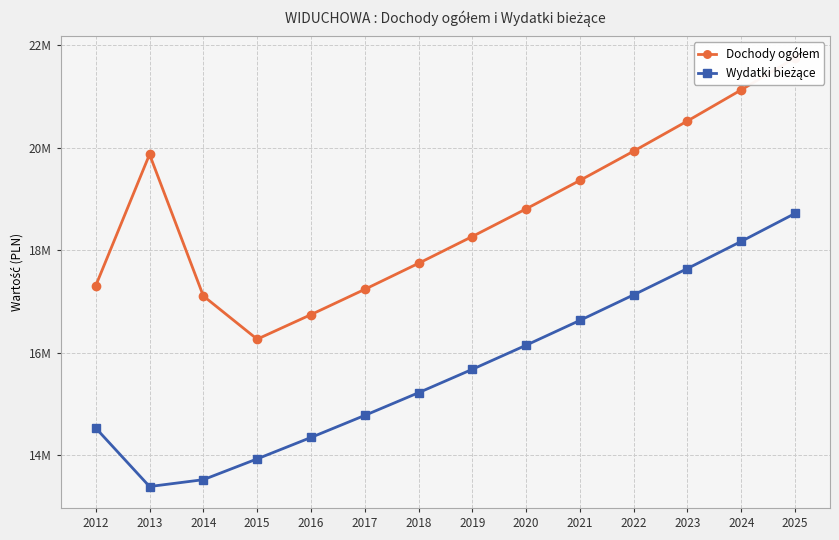

What is the average value of the Dochody ogółem series?

18719041